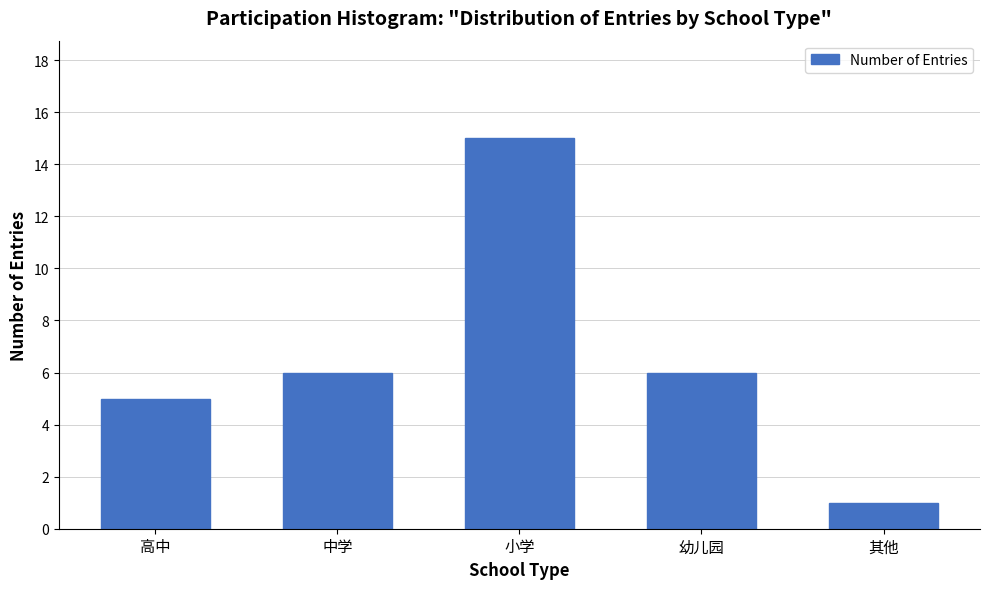

Reading right to left, extract all data points from this chart.

其他=1	幼儿园=6	小学=15	中学=6	高中=5